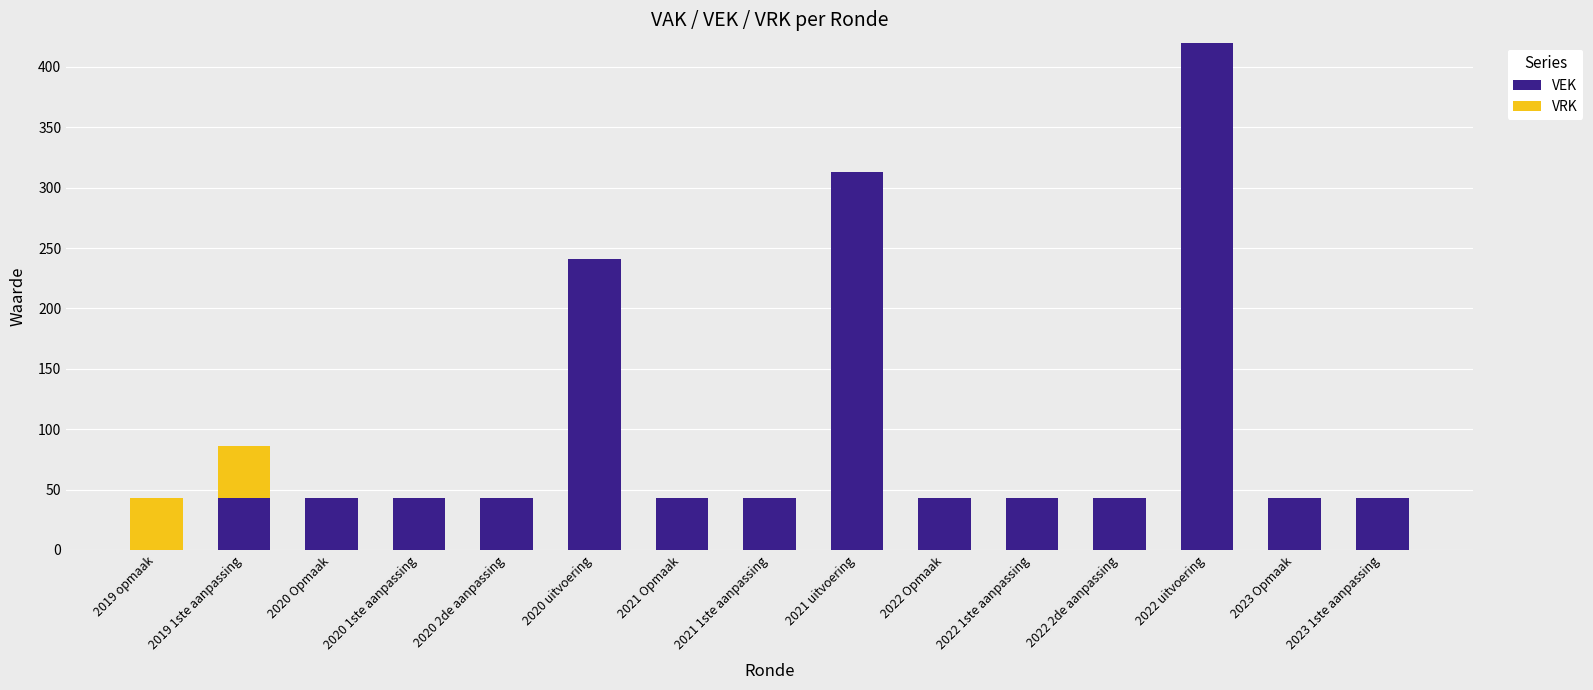

What is the sum of all VEK values?

1447